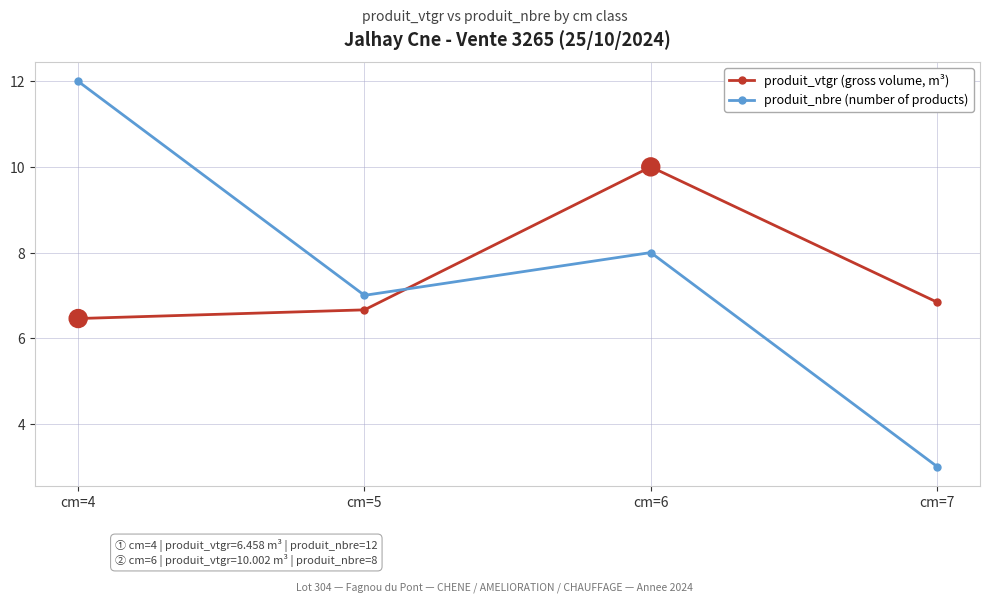

In produit_vtgr (gross volume, m³), how many points are higher than both neighbors (excluding endpoints)?

1